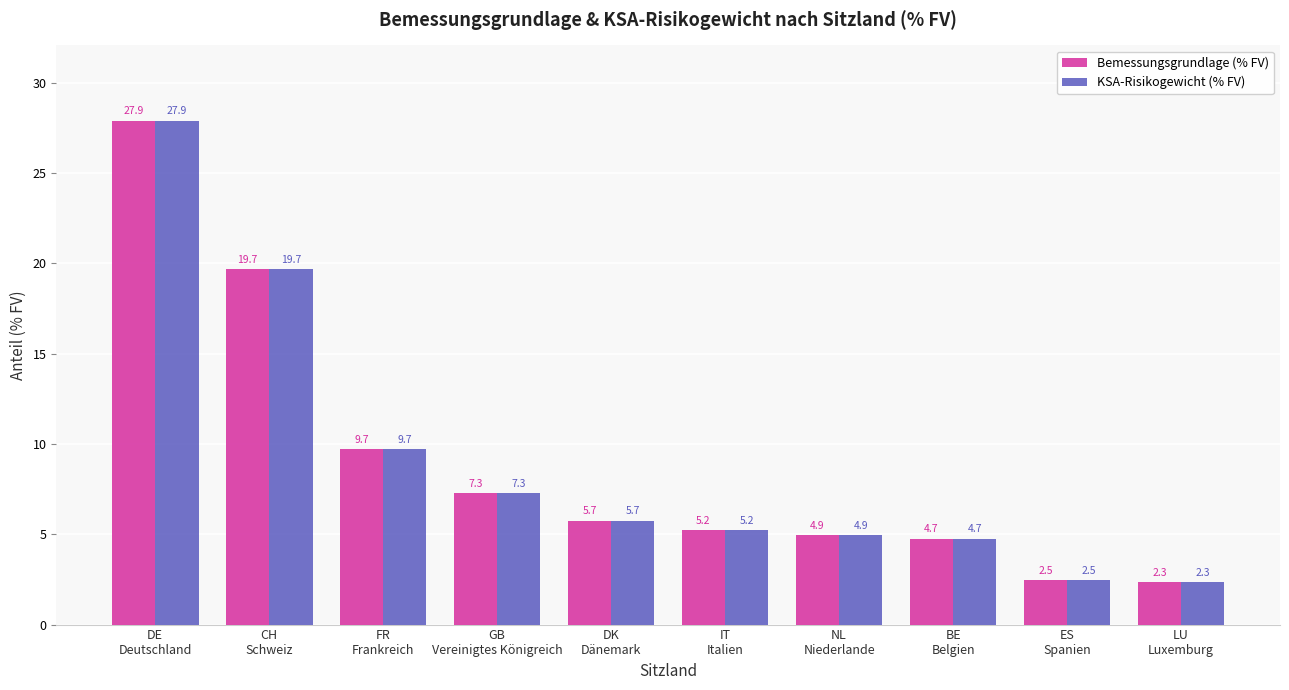

What are all the series names shown in the legend?

Bemessungsgrundlage (% FV), KSA-Risikogewicht (% FV)